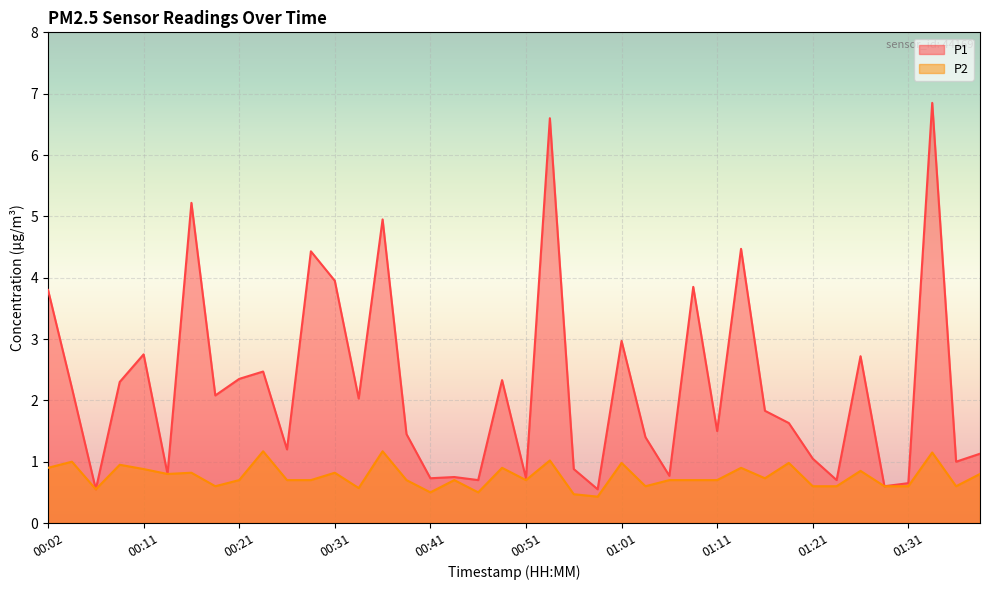

At which label does P1 reach its peak?

01:33